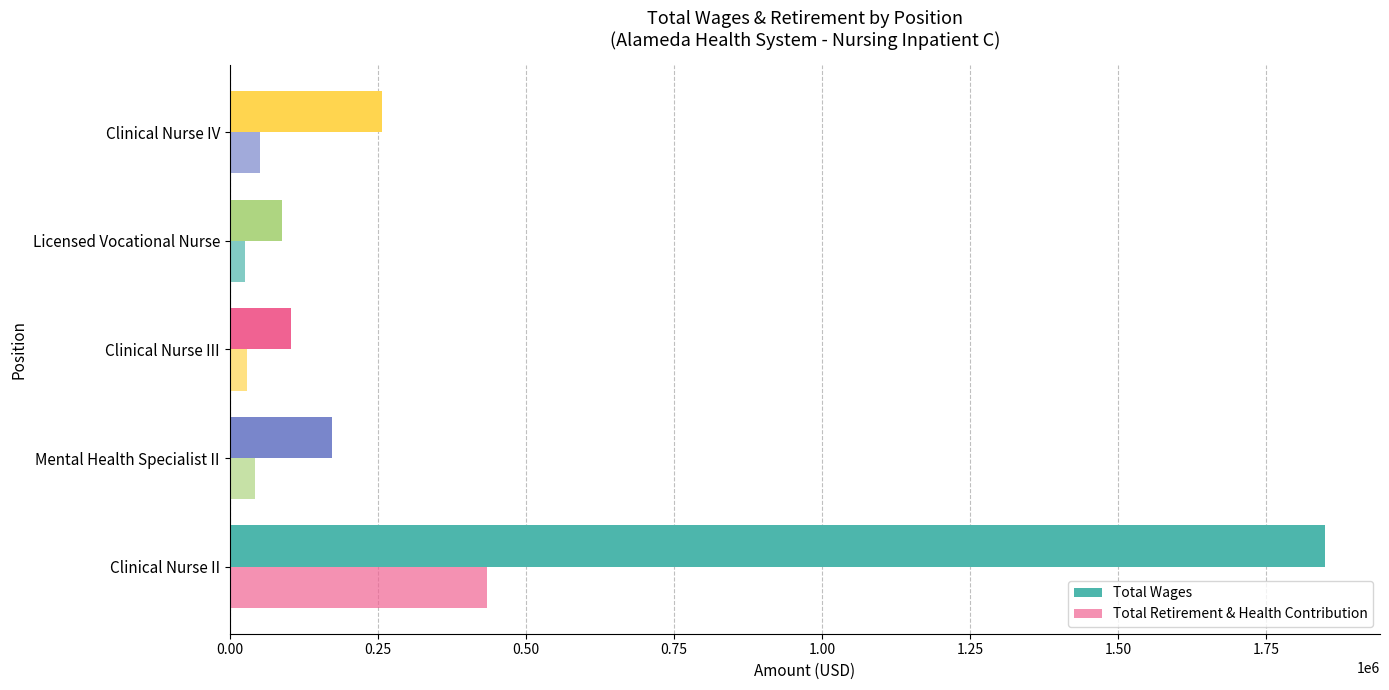

How many series are shown in this chart?

2